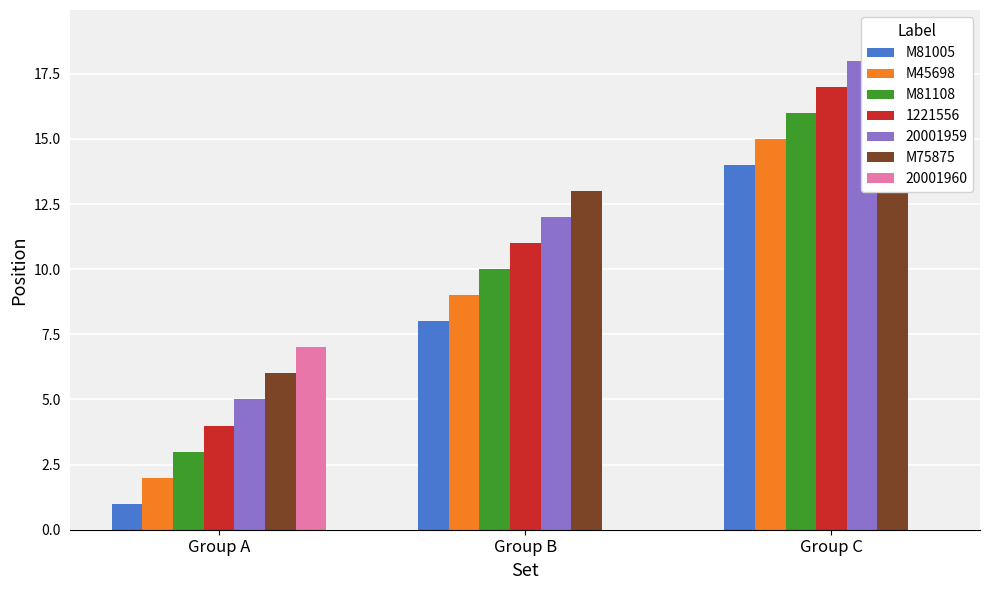

Count the M81108 values in the range 3 to 16.

3